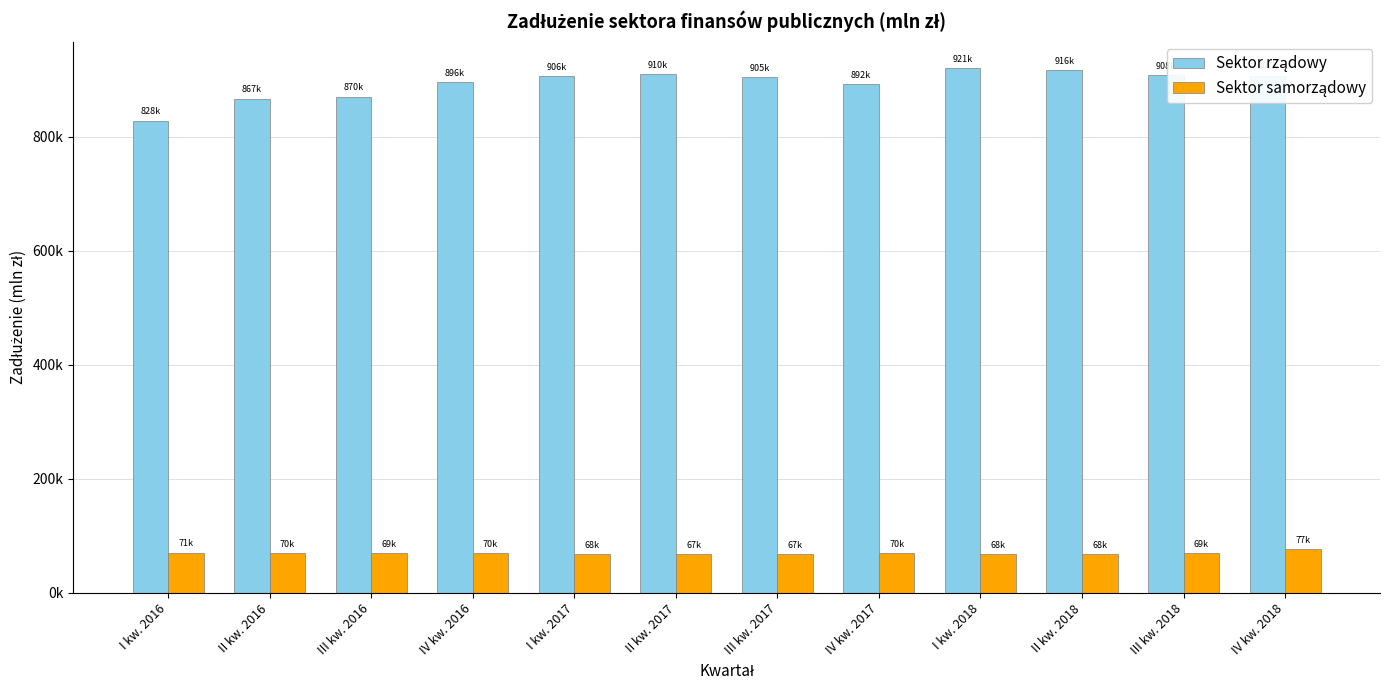

What is the difference between the maximum and second lowest values in the Sektor rządowy series?

53876.7